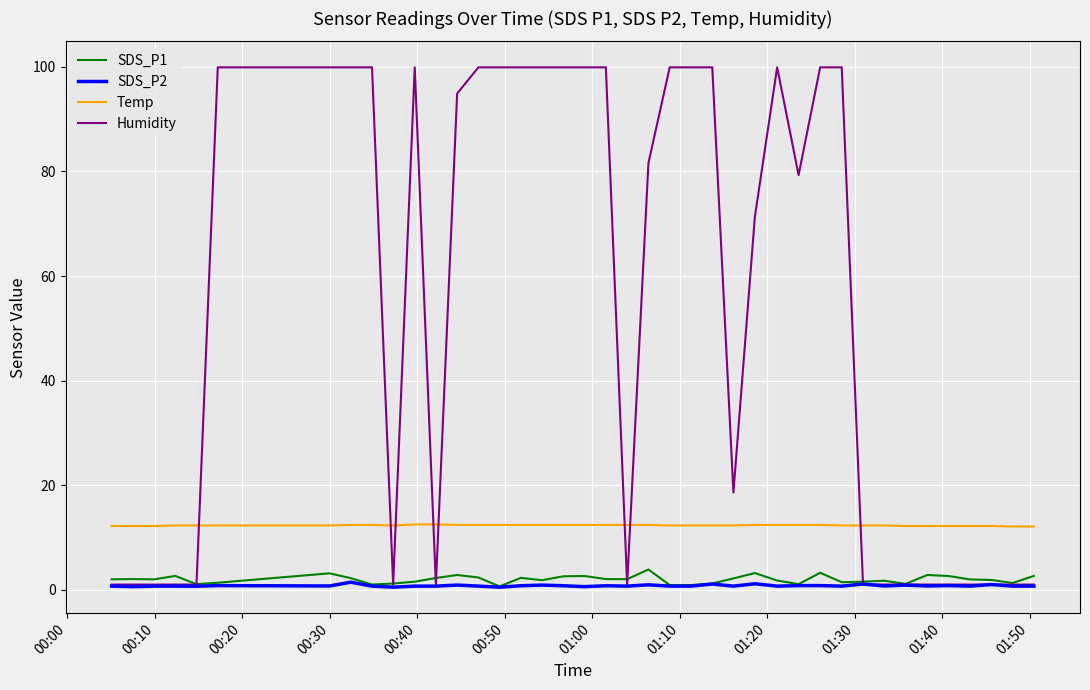

True or false: Temp and Humidity intersect in this chart.

True